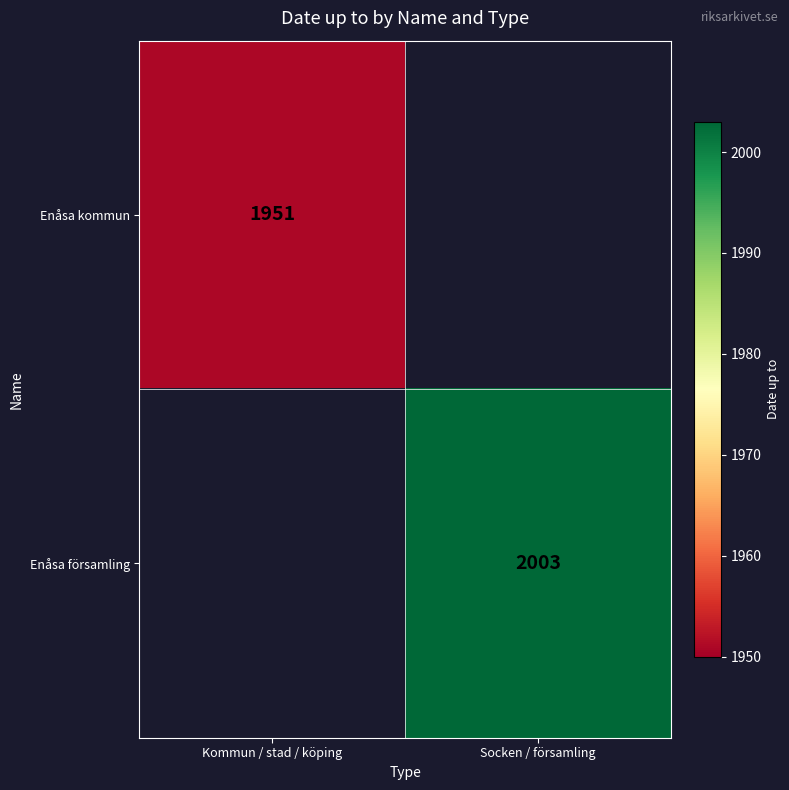

The value of Enåsa församling at Socken / församling is 3279.2. True or false?

False